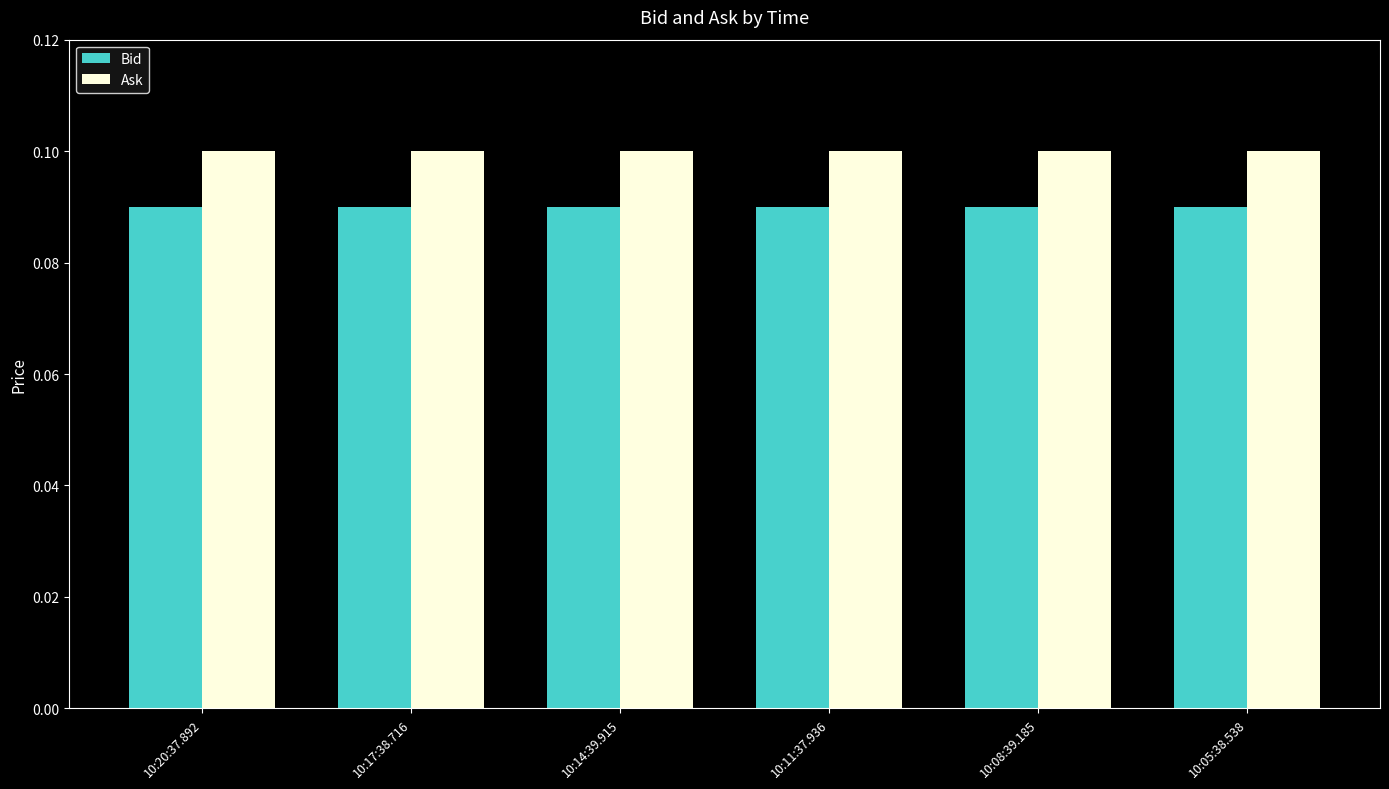

What is the sum of all Ask values?

0.6